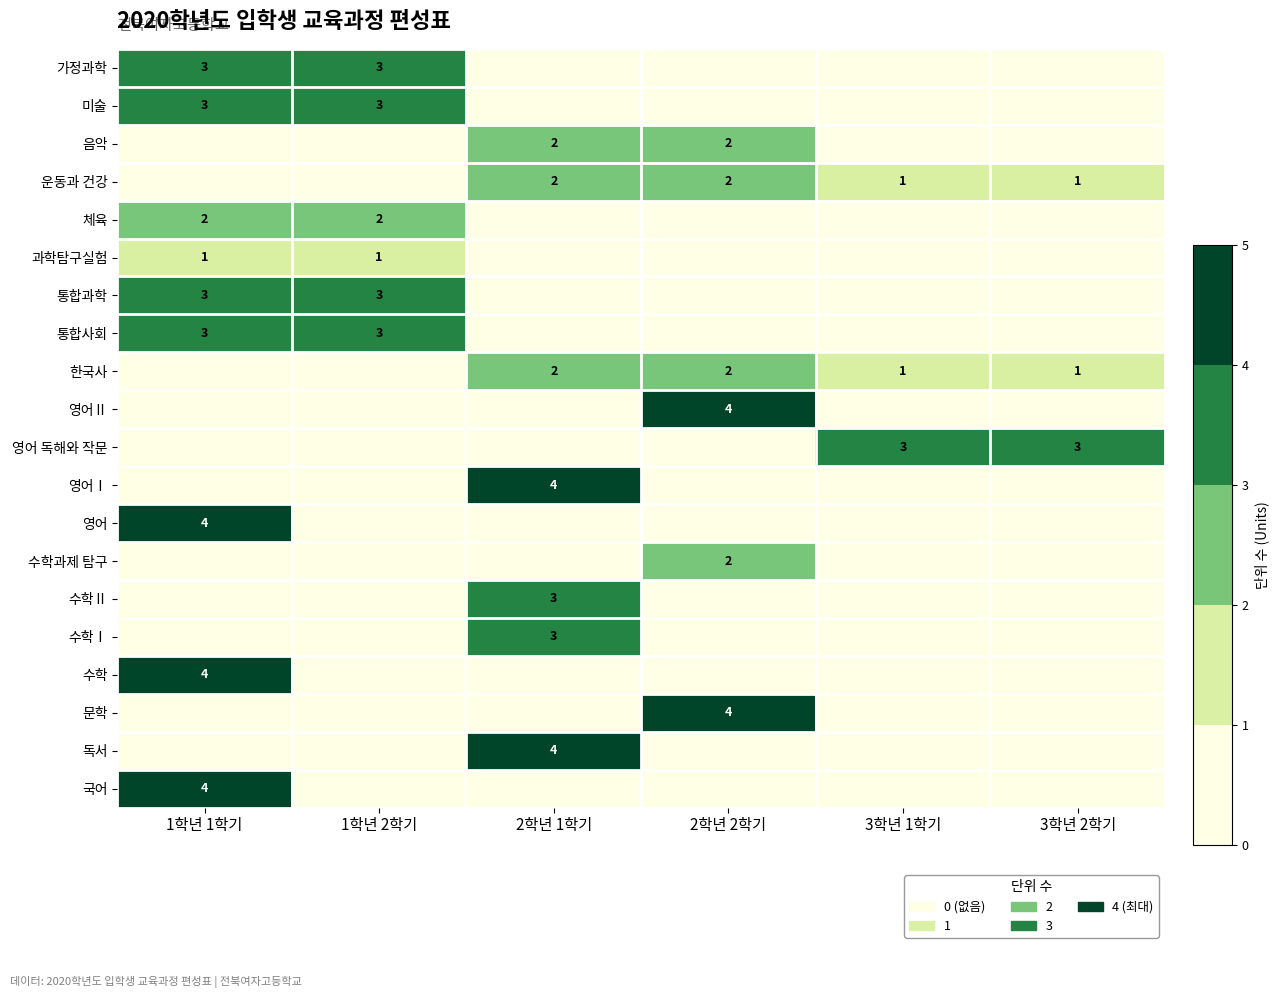

Is it true that 한국사 equals 3 at 2학년 1학기?

False